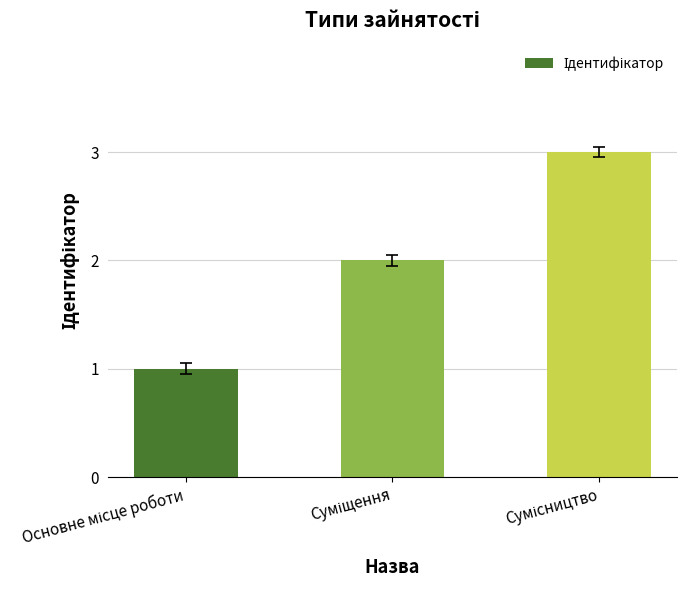

What is the sum of all values?

6